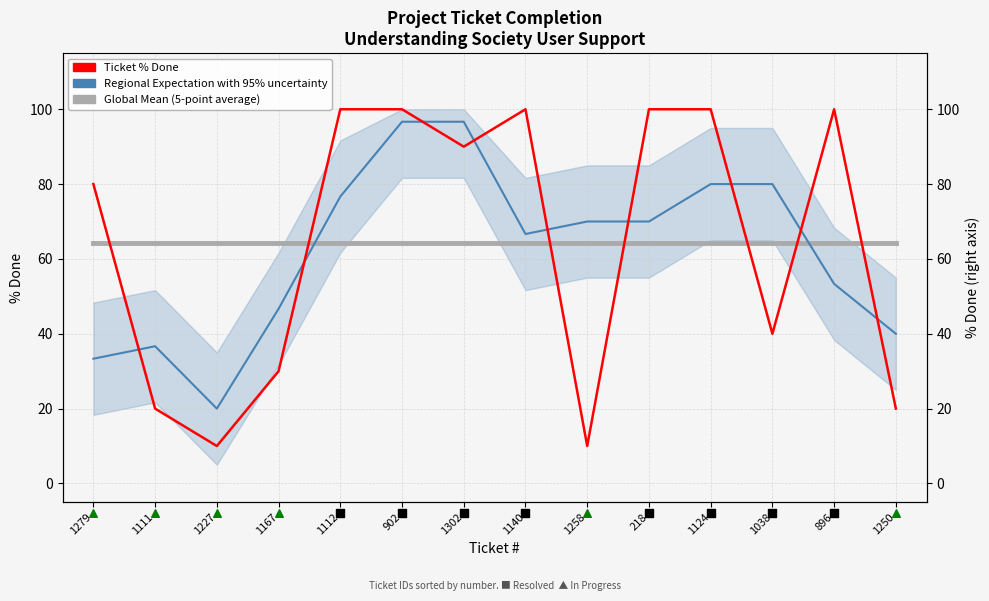

Which series has the widest spread of Y values?

Ticket % Done